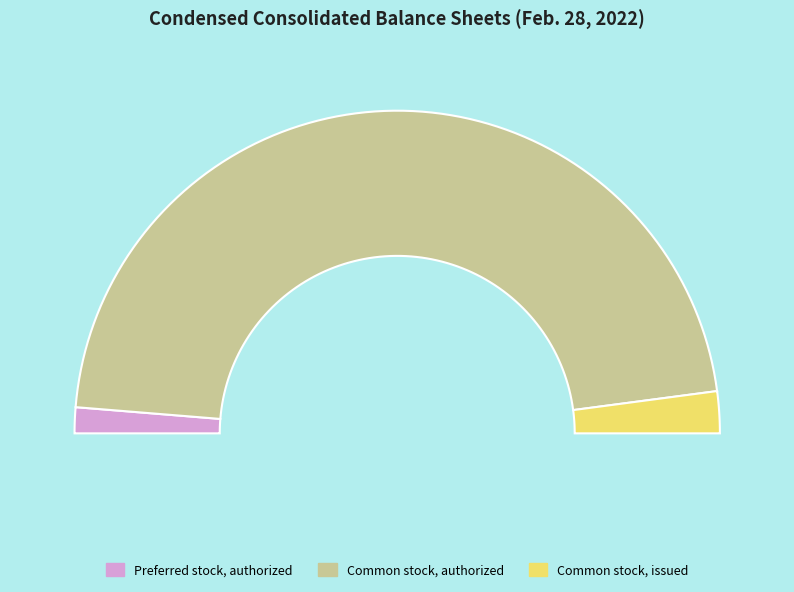

Which category accounts for the majority?

Common stock, authorized